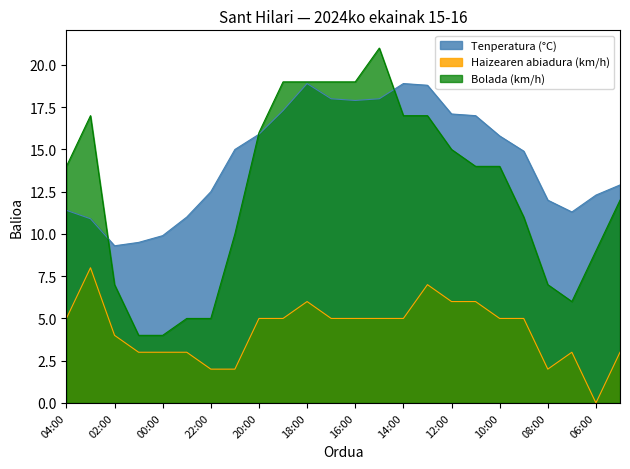

Rank the categories by Tenperatura (°C) value from lowest to highest.

02:00, 01:00, 00:00, 03:00, 23:00, 07:00, 04:00, 08:00, 06:00, 22:00, 05:00, 09:00, 21:00, 10:00, 20:00, 11:00, 12:00, 19:00, 16:00, 17:00, 15:00, 13:00, 18:00, 14:00